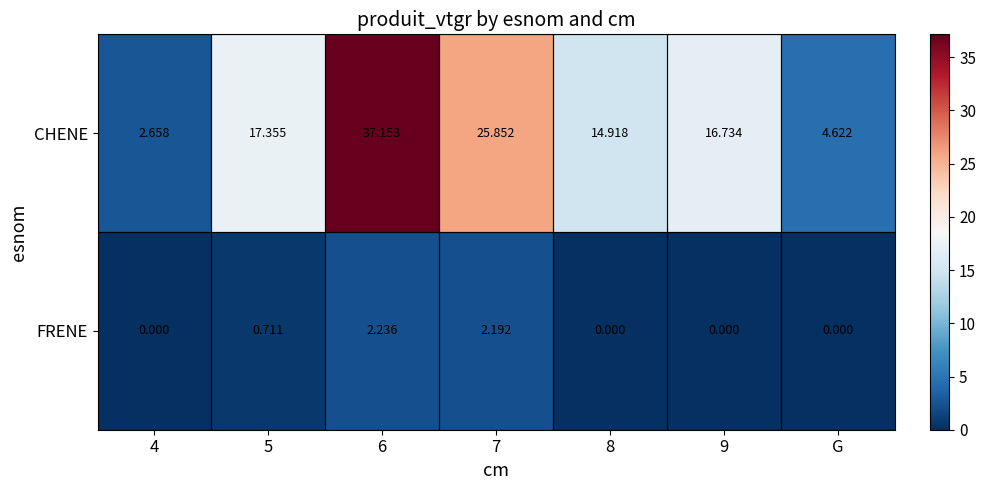

Which series has the largest total across all categories?

CHENE